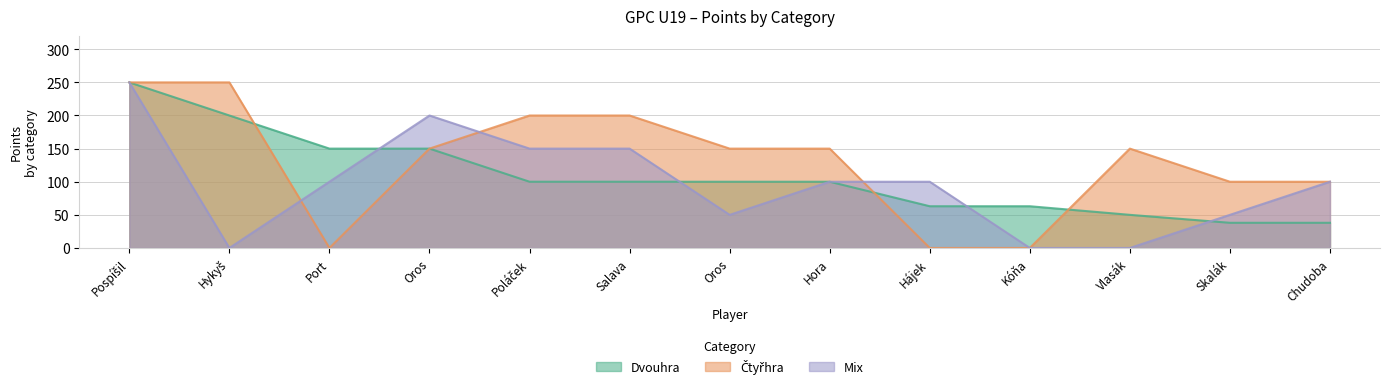

At how many categories does at least one series exceed 211?

2